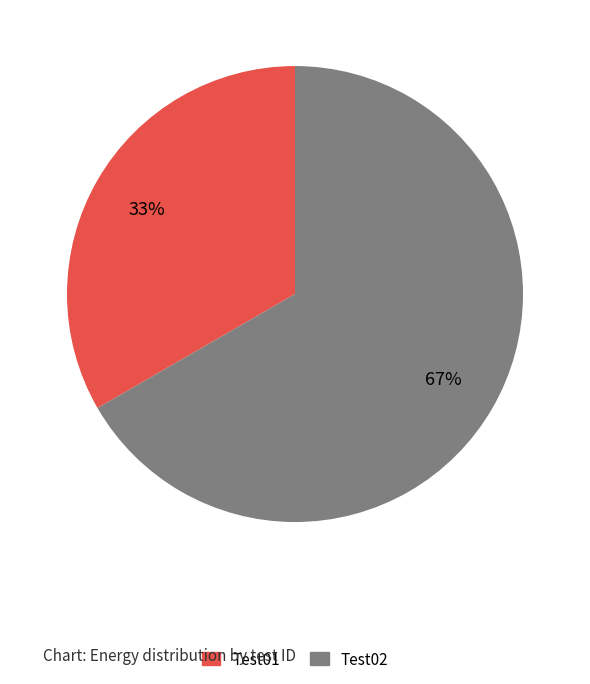

To the nearest percent, what is the average slice percentage?

50%